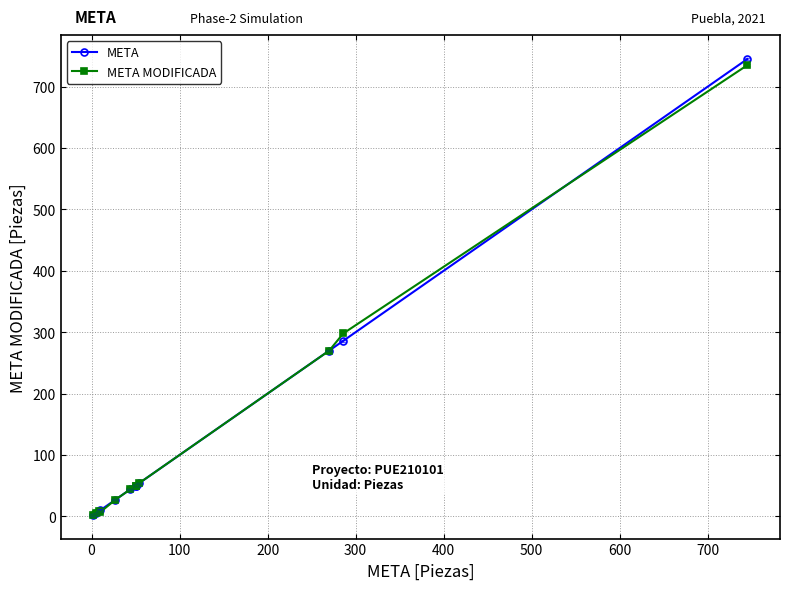

In META MODIFICADA, how many points are lower than both neighbors (excluding endpoints)?

1